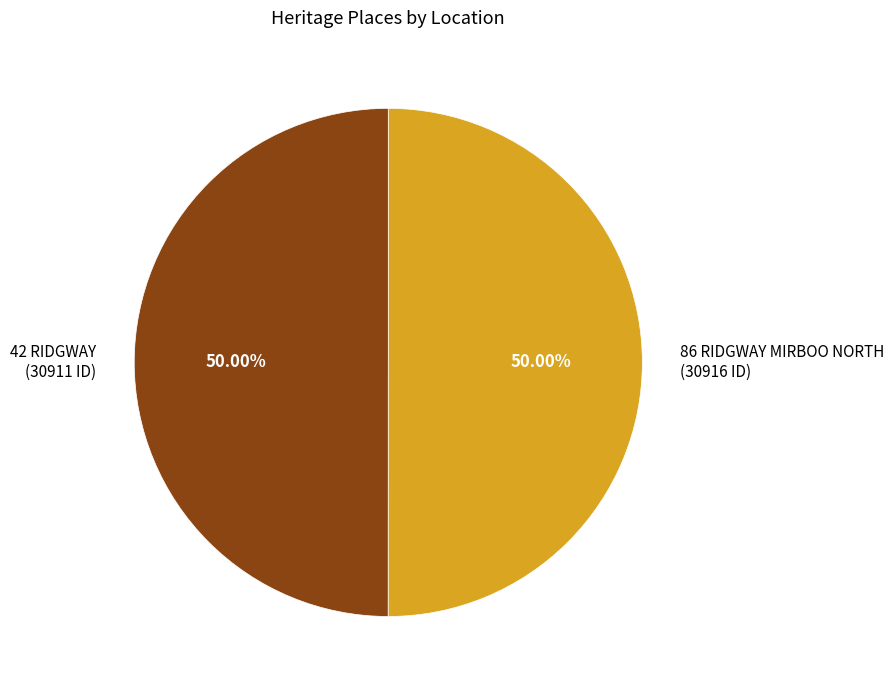

Approximately how many times larger is the value at 86 RIDGWAY MIRBOO NORTH (30916 ID) compared to 42 RIDGWAY (30911 ID)?

1.0